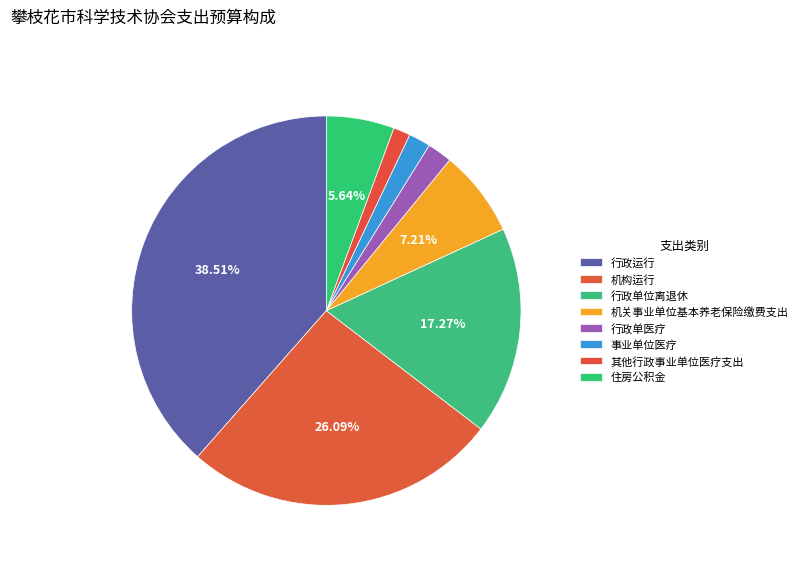

To the nearest percent, what percentage of the pie is 行政运行?

39%